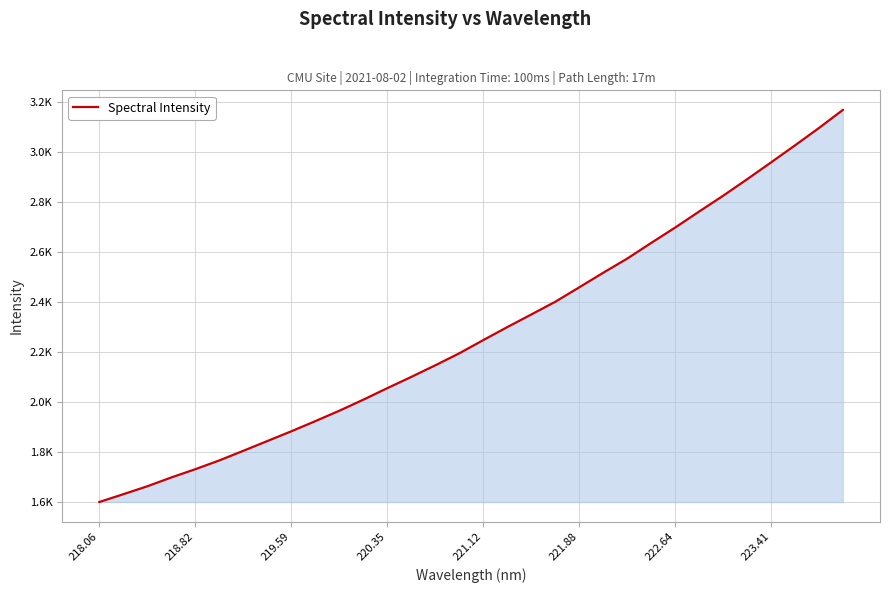

Does the chart display data point markers on the line(s)?

No